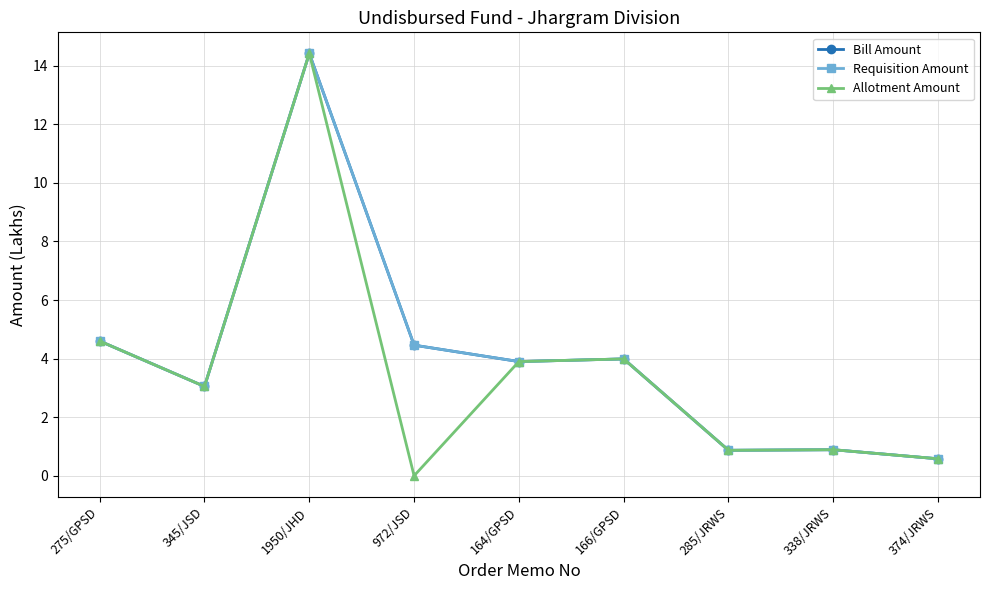

Which category has the highest value in the Requisition Amount series?

1950/JHD